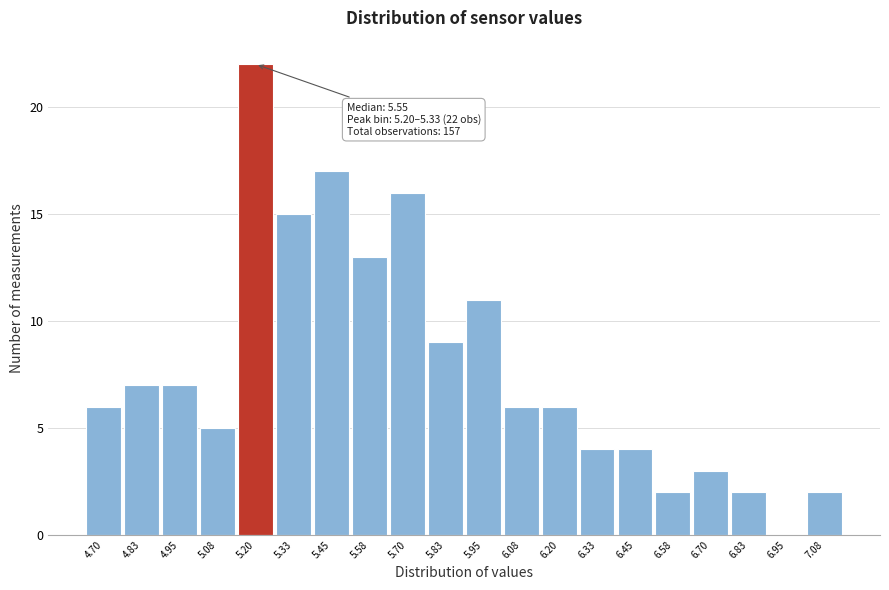

Reading left to right, list all the values displayed in this chart.

4.70=6	4.83=7	4.95=7	5.08=5	5.20=22	5.33=15	5.45=17	5.58=13	5.70=16	5.83=9	5.95=11	6.08=6	6.20=6	6.33=4	6.45=4	6.58=2	6.70=3	6.83=2	6.95=0	7.08=2